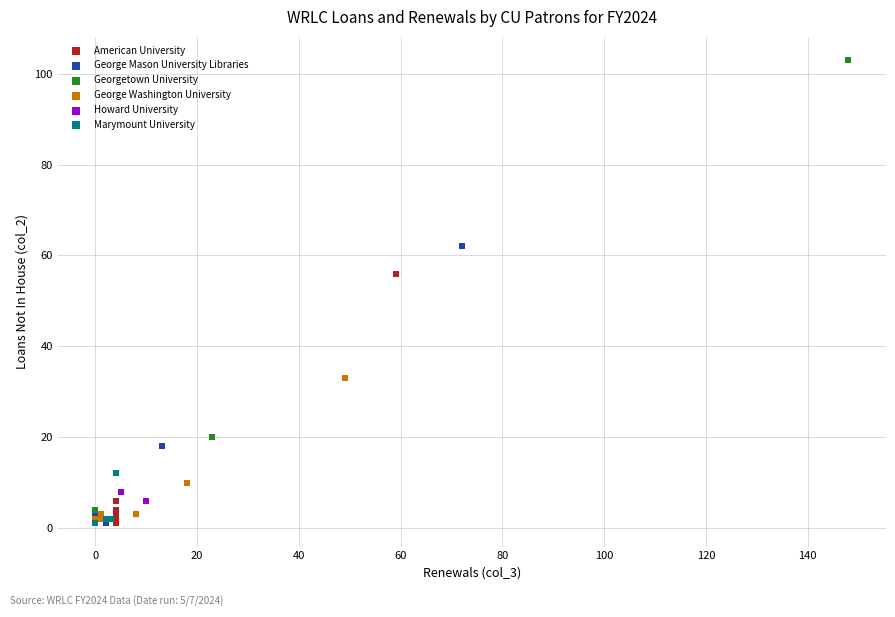

Which series has the widest spread of Y values?

Georgetown University